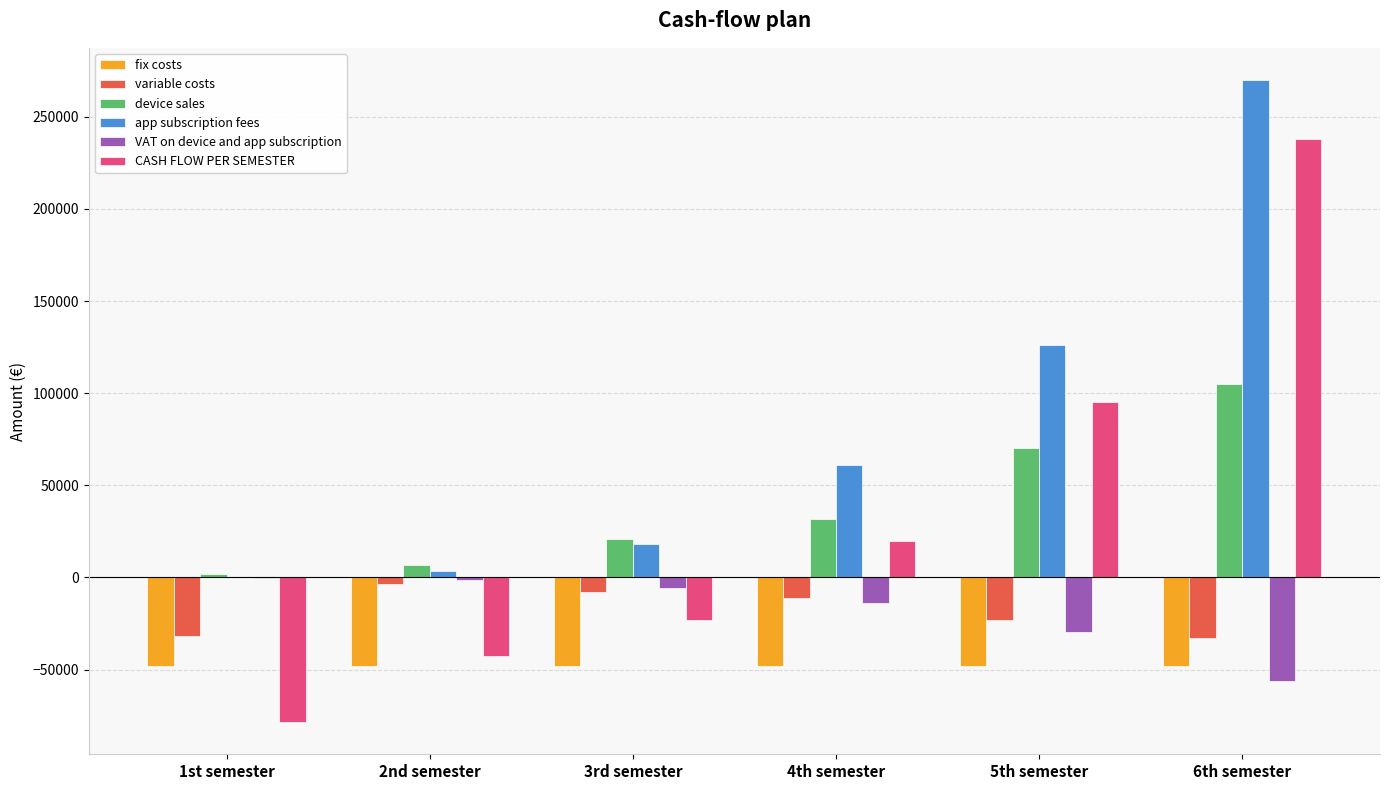

The value of device sales at 4th semester is 31500.0. True or false?

True